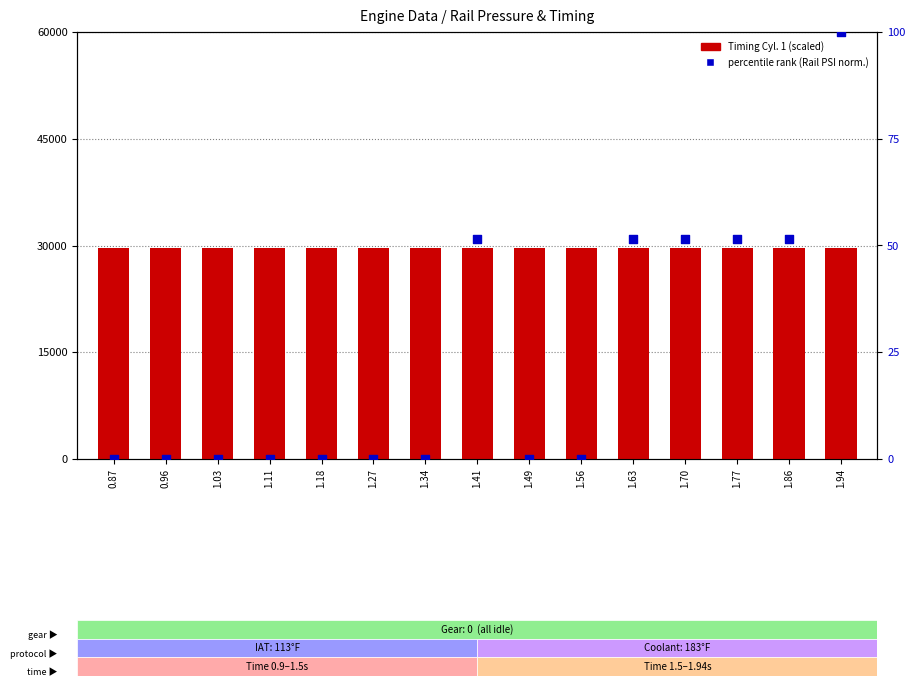

Which series has the largest total across all categories?

Timing Cyl. 1 (scaled)